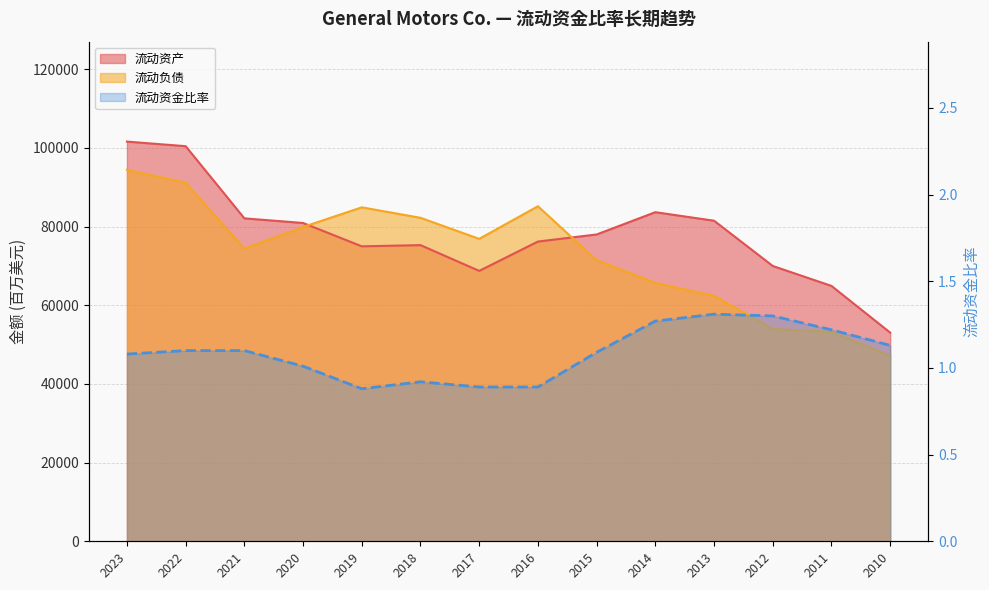

At which label is 流动资金比率 closest to 1?

2020